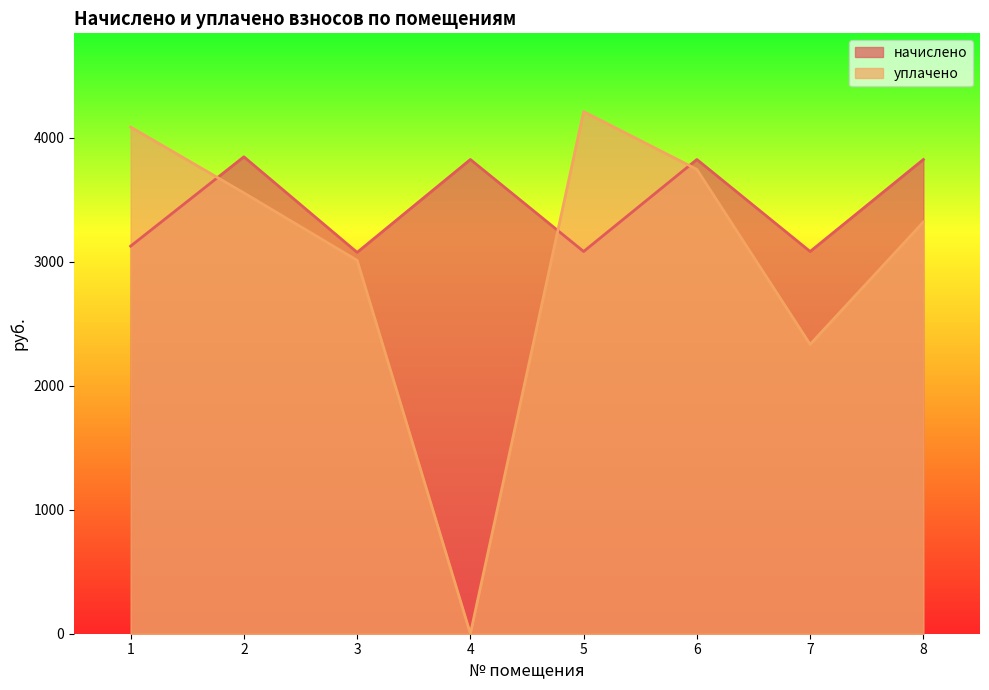

What is the difference between the maximum and minimum values in the уплачено series?

4209.1